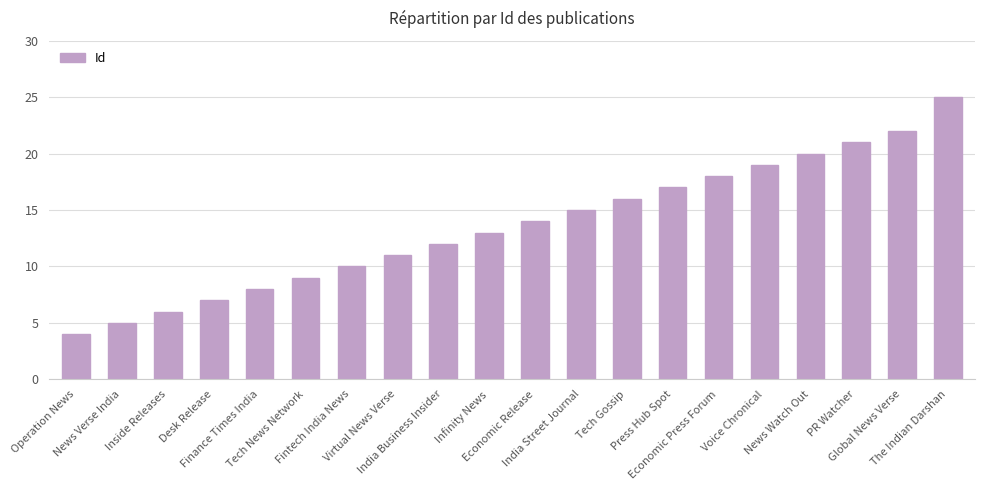

List the labels in order of value, largest first.

The Indian Darshan, Global News Verse, PR Watcher, News Watch Out, Voice Chronical, Economic Press Forum, Press Hub Spot, Tech Gossip, India Street Journal, Economic Release, Infinity News, India Business Insider, Virtual News Verse, Fintech India News, Tech News Network, Finance Times India, Desk Release, Inside Releases, News Verse India, Operation News